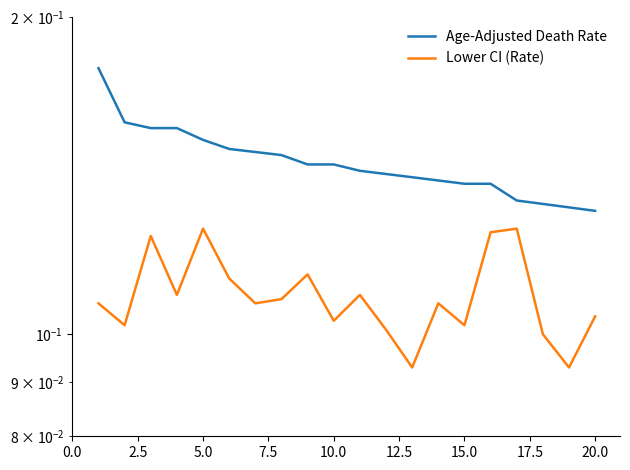

The Age-Adjusted Death Rate series shows 0.2 at 10.0. True or false?

False